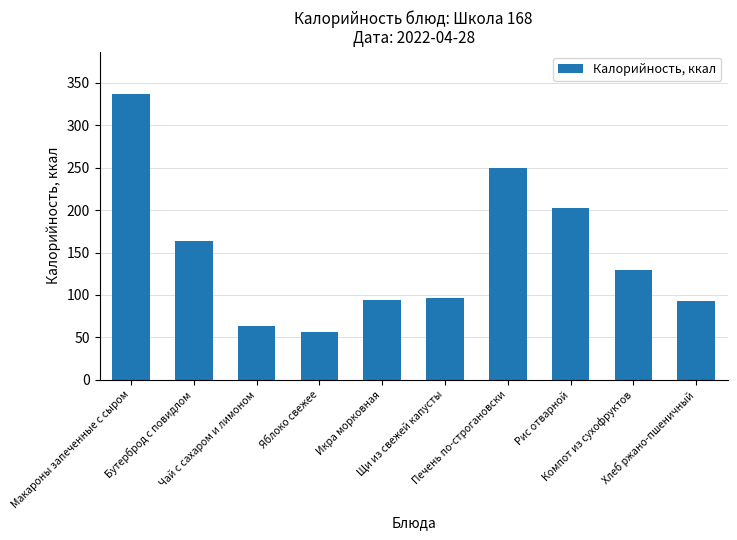

What is the value of the 8th bar from the left?

203.0